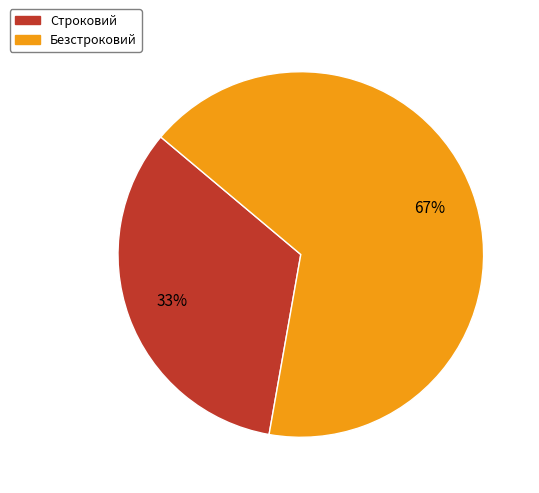

Which category has the smallest portion of the pie?

Строковий